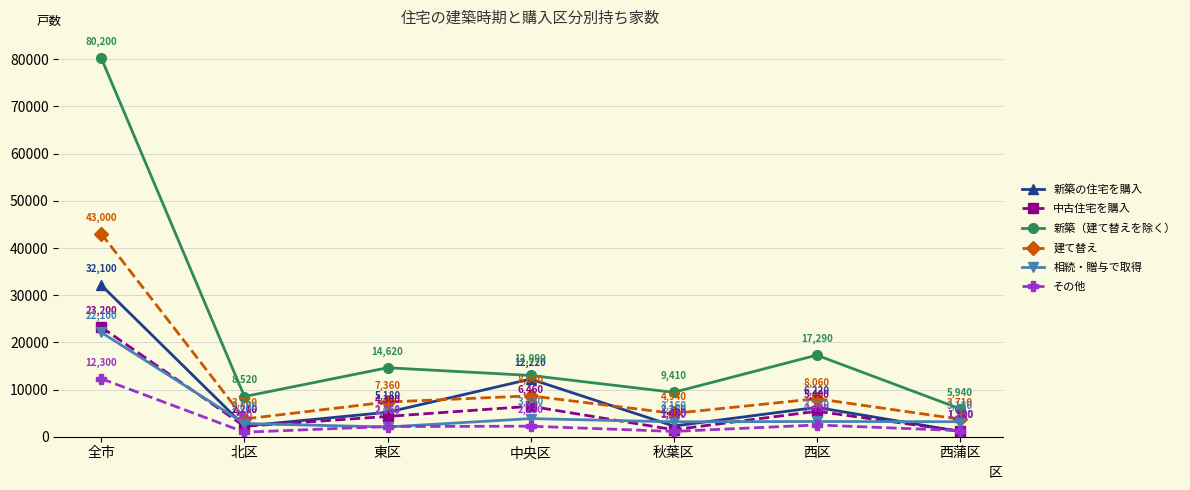

How many lines are shown in the chart?

6